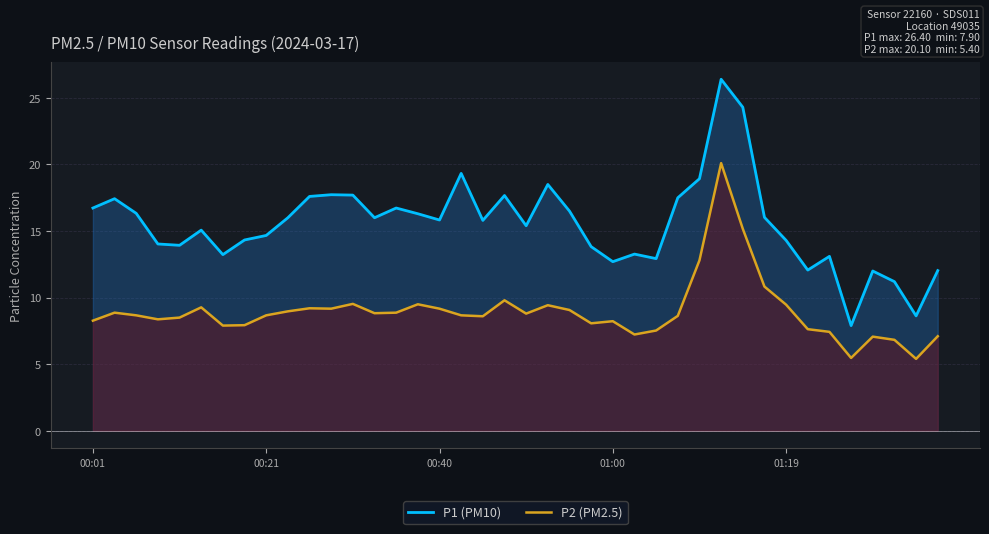

Which series has the largest range (max minus min)?

P1 (PM10)